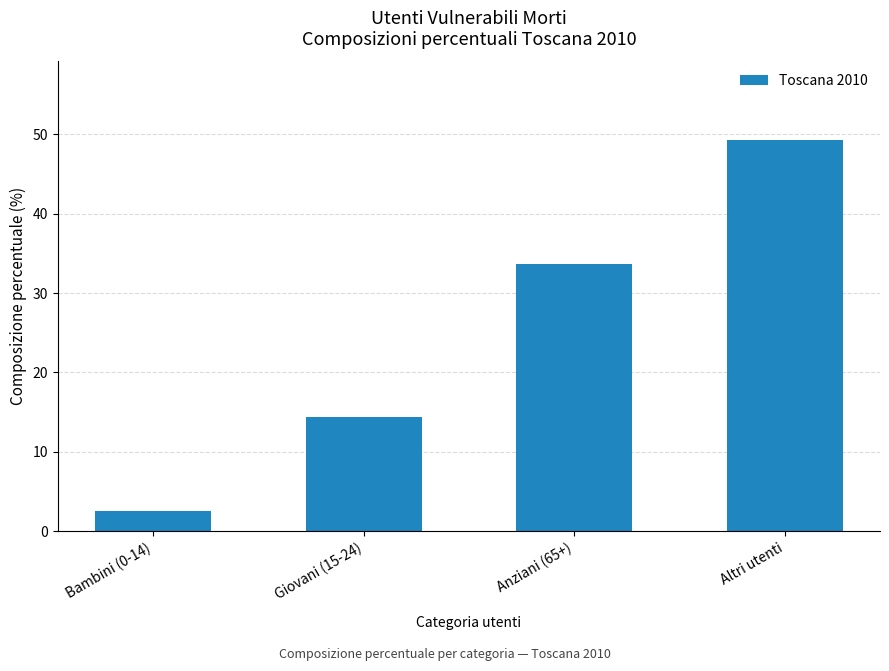

List the labels in order of value, smallest first.

Bambini (0-14), Giovani (15-24), Anziani (65+), Altri utenti